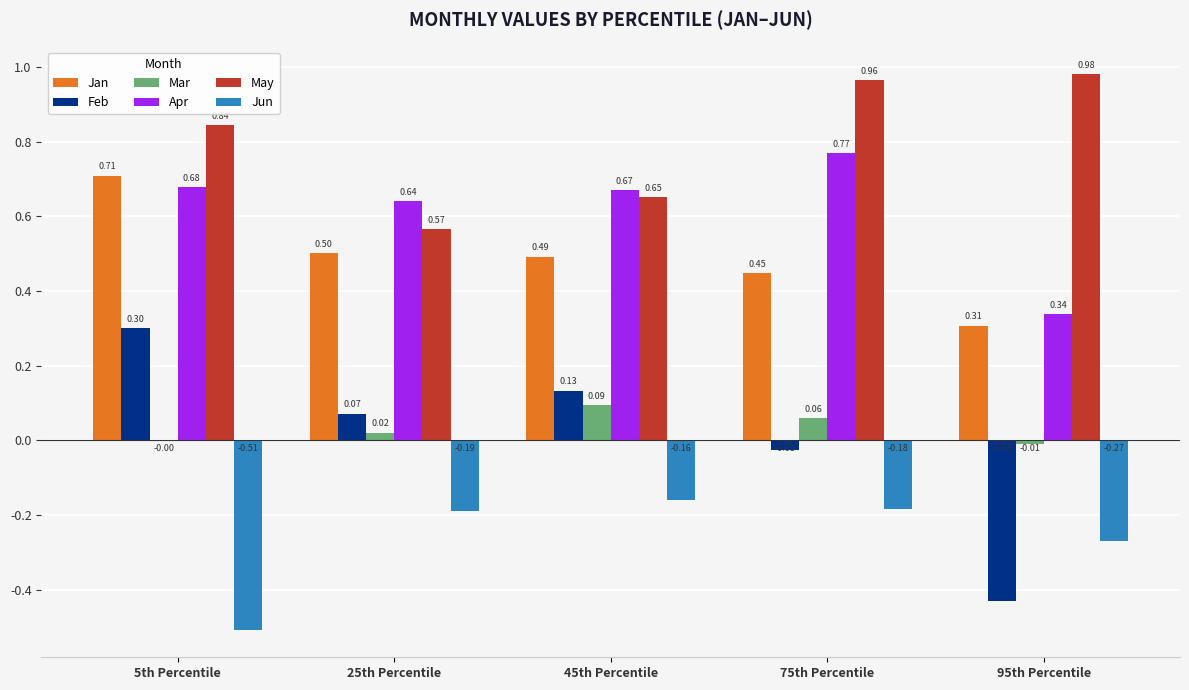

The value of May at 95th Percentile is 1.7. True or false?

False